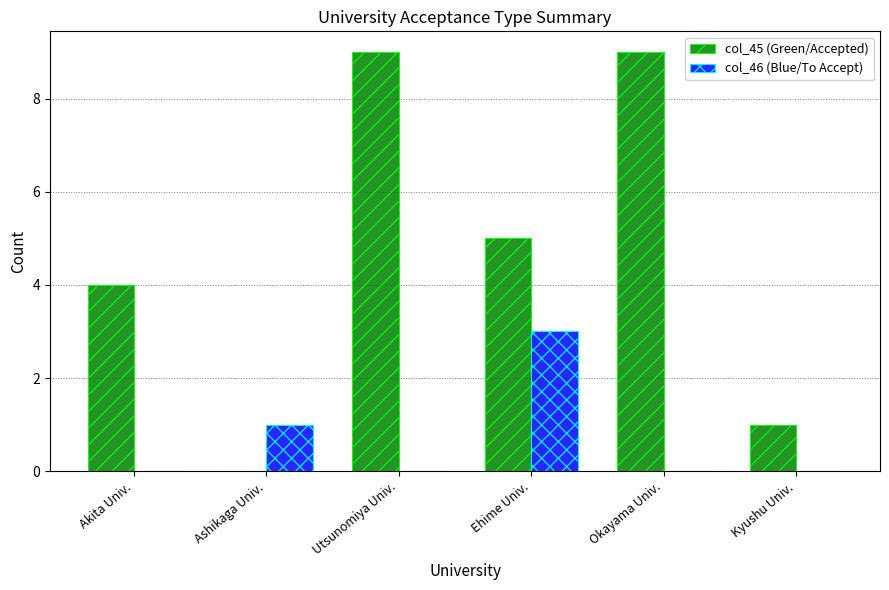

What is the total value across all series at Okayama Univ.?

9